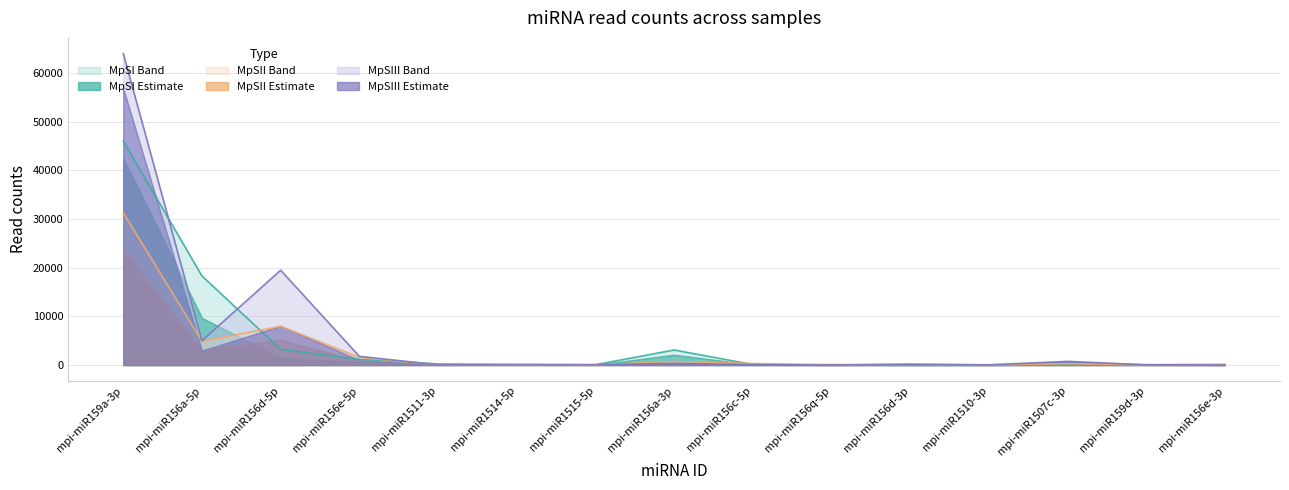

Reading left to right, transcribe all the data shown in this chart.

MpSI_Rep1: mpi-miR159a-3p=46016	mpi-miR156a-5p=18309	mpi-miR156d-5p=3215	mpi-miR156e-5p=1185	mpi-miR1511-3p=228	mpi-miR1514-5p=91	mpi-miR1515-5p=67	mpi-miR156a-3p=3098	mpi-miR156c-5p=111	mpi-miR156q-5p=81	mpi-miR156d-3p=60	mpi-miR1510-3p=6	mpi-miR1507c-3p=182	mpi-miR159d-3p=74	mpi-miR156e-3p=121
MpSII_Rep1: mpi-miR159a-3p=31288	mpi-miR156a-5p=4879	mpi-miR156d-5p=7965	mpi-miR156e-5p=1580	mpi-miR1511-3p=56	mpi-miR1514-5p=61	mpi-miR1515-5p=29	mpi-miR156a-3p=736	mpi-miR156c-5p=327	mpi-miR156q-5p=12	mpi-miR156d-3p=161	mpi-miR1510-3p=21	mpi-miR1507c-3p=264	mpi-miR159d-3p=32	mpi-miR156e-3p=39
MpSII_Rep2: mpi-miR159a-3p=64003	mpi-miR156a-5p=4986	mpi-miR156d-5p=19485	mpi-miR156e-5p=1791	mpi-miR1511-3p=43	mpi-miR1514-5p=114	mpi-miR1515-5p=73	mpi-miR156a-3p=347	mpi-miR156c-5p=95	mpi-miR156q-5p=13	mpi-miR156d-3p=174	mpi-miR1510-3p=52	mpi-miR1507c-3p=758	mpi-miR159d-3p=53	mpi-miR156e-3p=27